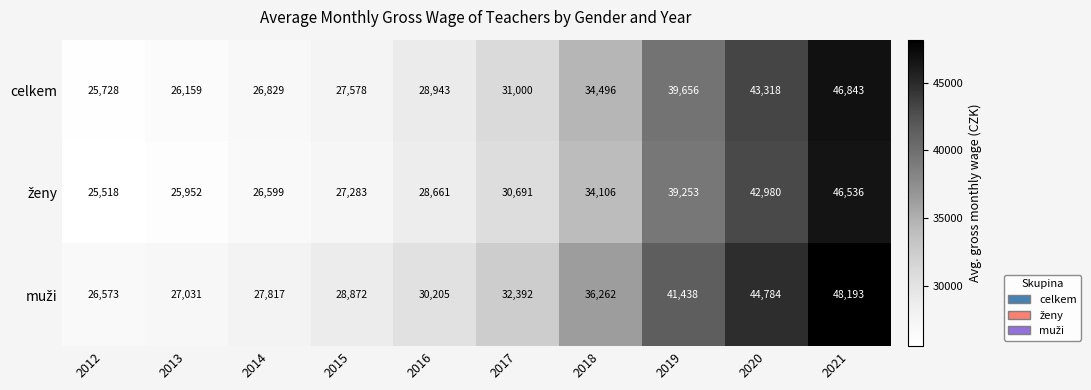

What is the difference between the highest and lowest values at 2020?

1804